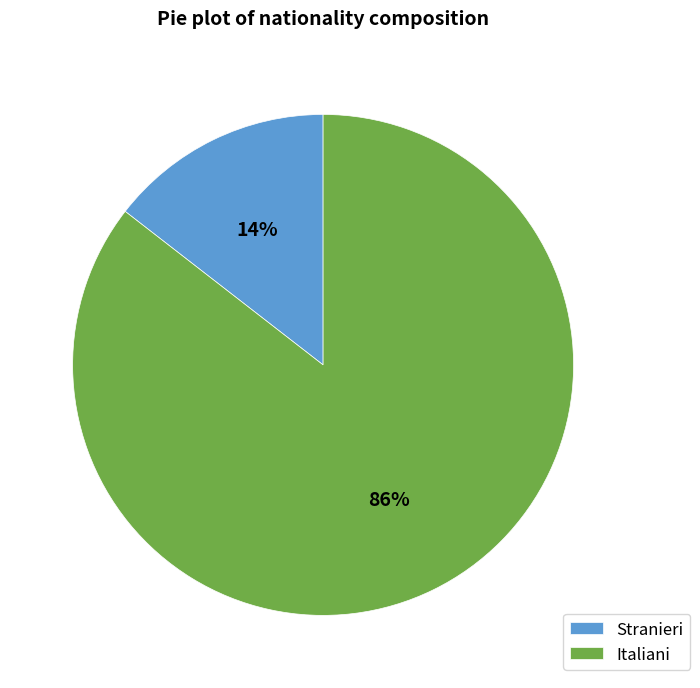

What is the majority slice?

Italiani